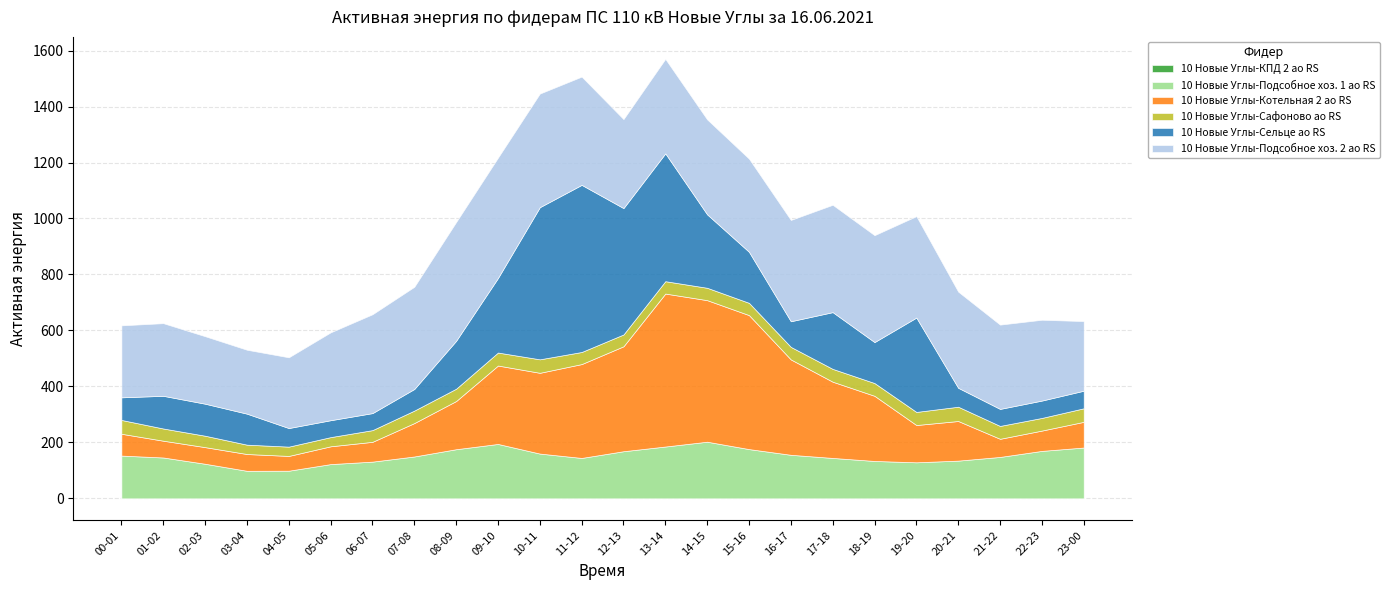

What is the label of the 1st point from the right?

23-00